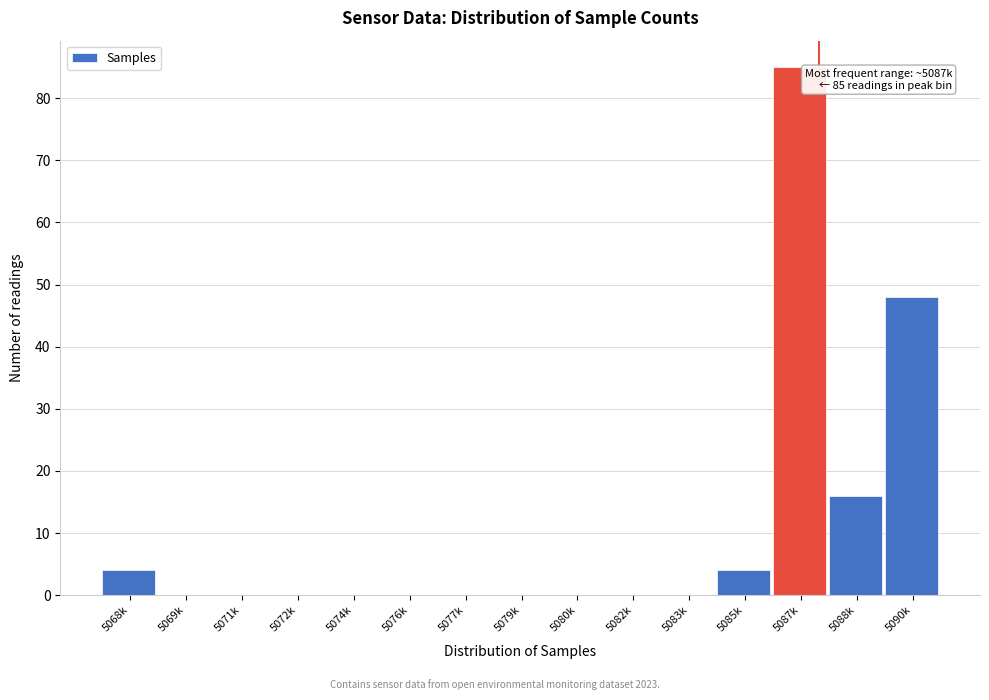

Reading right to left, extract all data points from this chart.

5090k=48	5088k=16	5087k=85	5085k=4	5083k=0	5082k=0	5080k=0	5079k=0	5077k=0	5076k=0	5074k=0	5072k=0	5071k=0	5069k=0	5068k=4